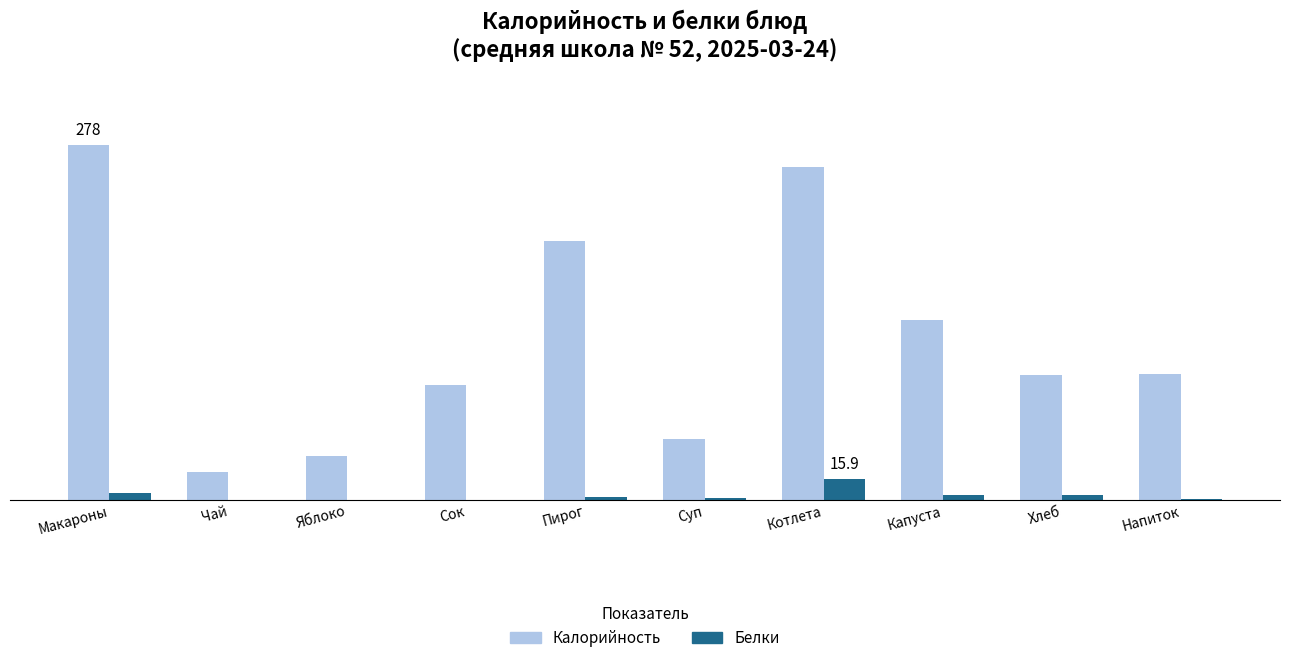

True or false: Белки has a value of 0.0 at Чай.

True